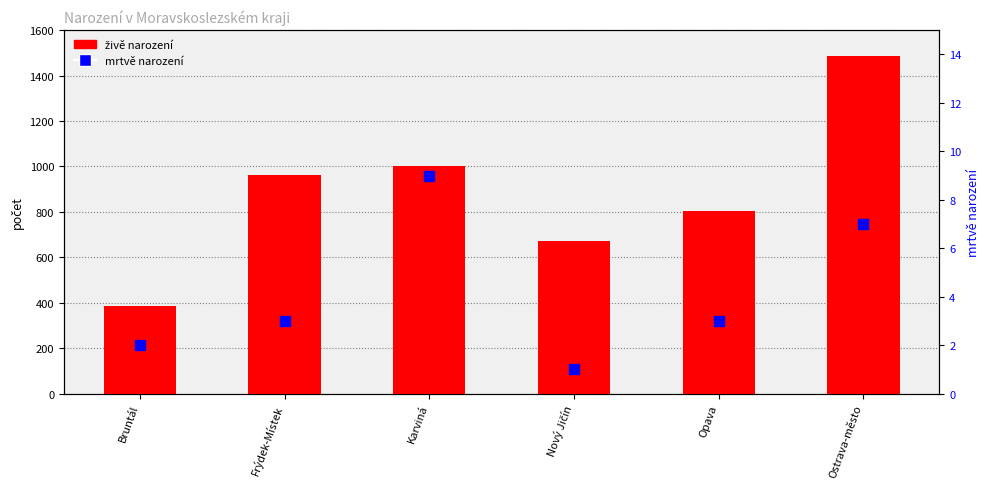

Is the value of mrtvě narození at Ostrava-město greater than the value of živě narození at Opava?

No